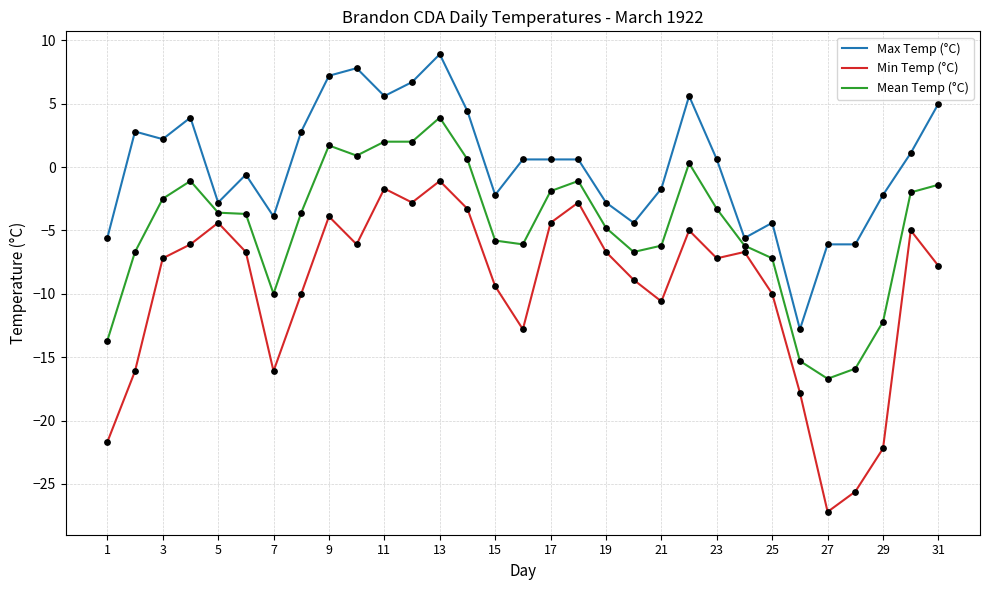

Which series has the largest range (max minus min)?

Min Temp (°C)